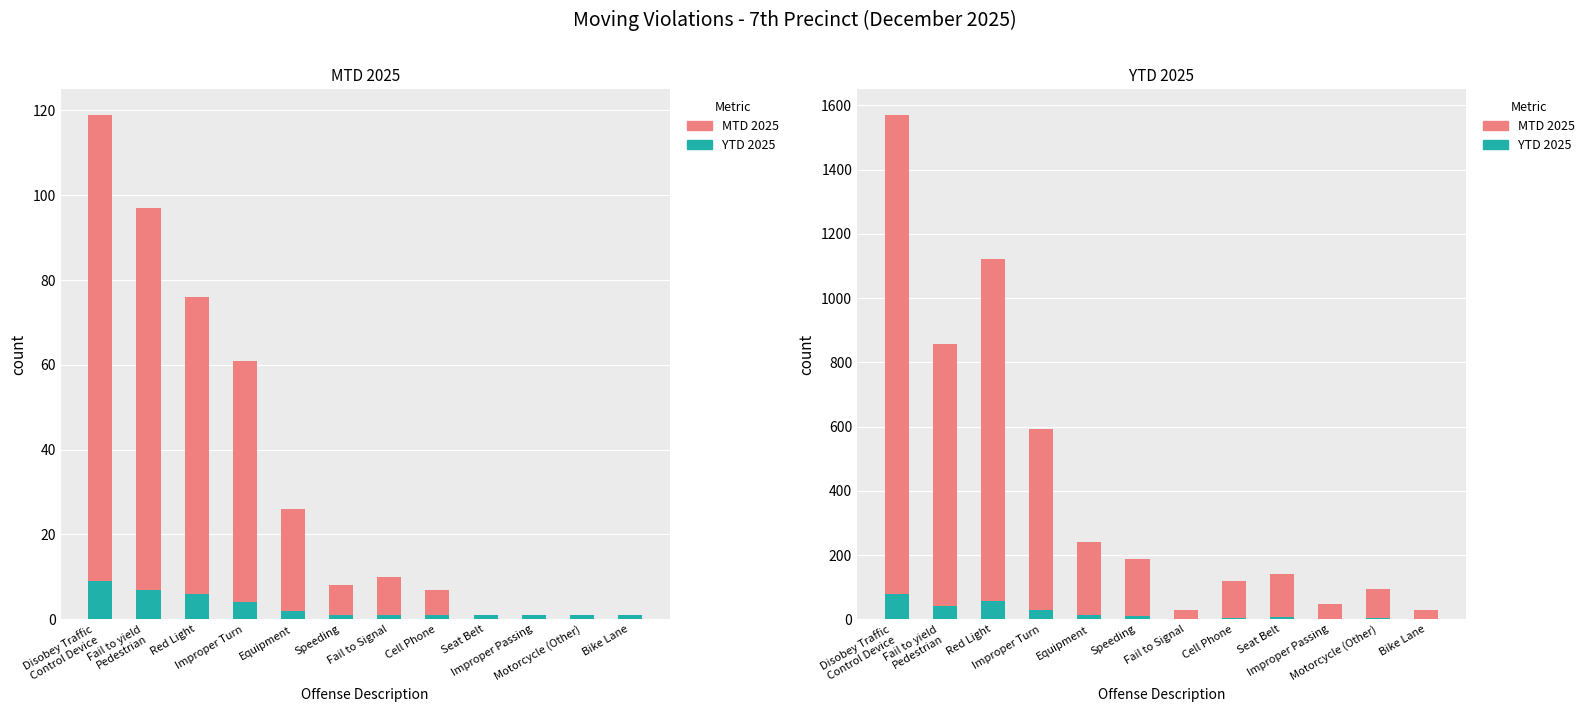

What is the lowest value of the MTD 2025 (scaled) series?

1